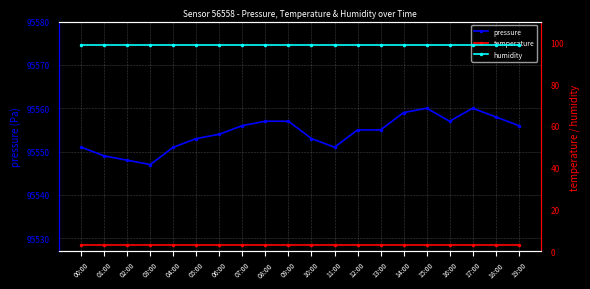

At which category is the sum across all series the highest?

15:00